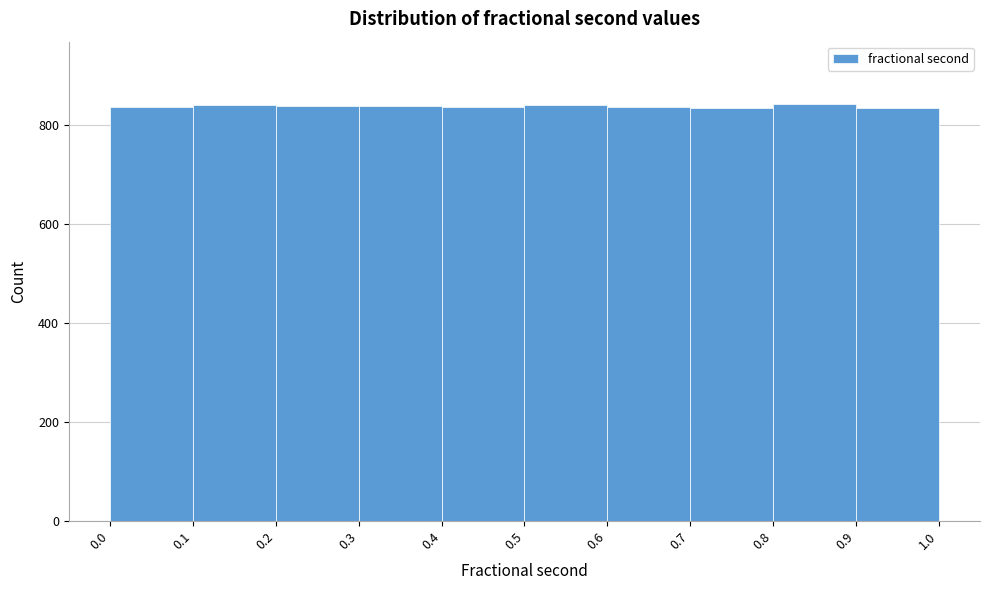

What is the height of the bar covering 0.0 to 0.1 on the x-axis? The values are not printed on the chart, so give them approximately, as read against the axis.

840